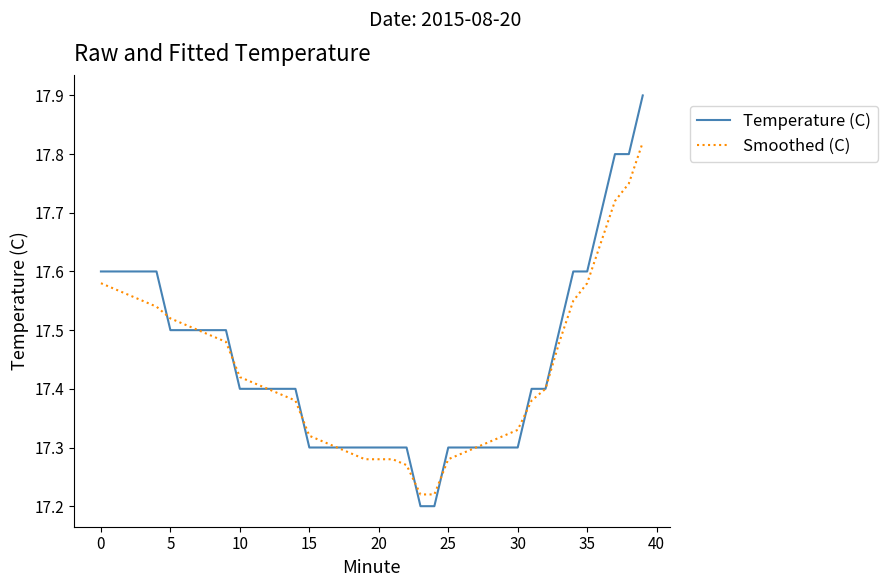

What is the highest value of the Temperature (C) series?

17.9